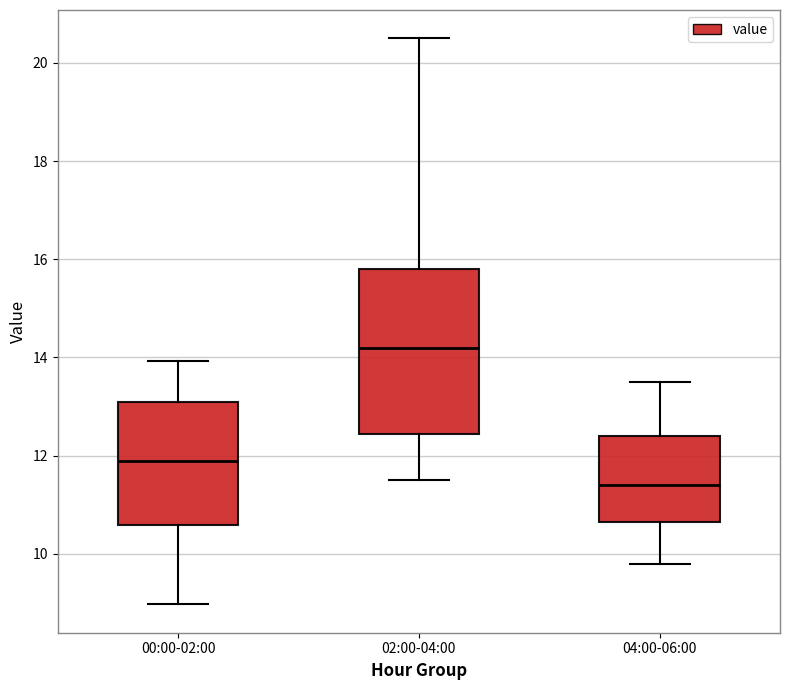

Reading left to right, transcribe this box plot: for each box, give where its median line is, the range the box spans, and where its two whiskers end, as read against the y-axis. The values are not printed on the chart, so give them approximately, as read against the axis.

00:00-02:00: median 12.0, box 10.6 to 13.0, whiskers 9.0 to 14.0
02:00-04:00: median 14.2, box 12.4 to 15.8, whiskers 11.6 to 20.6
04:00-06:00: median 11.4, box 10.6 to 12.4, whiskers 9.8 to 13.6